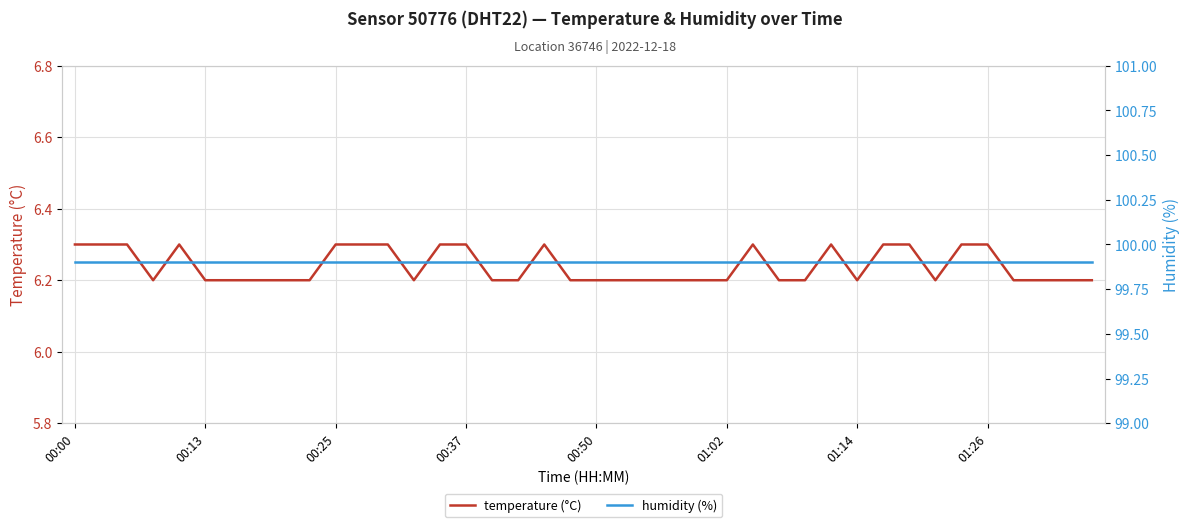

Is it true that temperature (°C) equals 10.0 at 01:02?

False